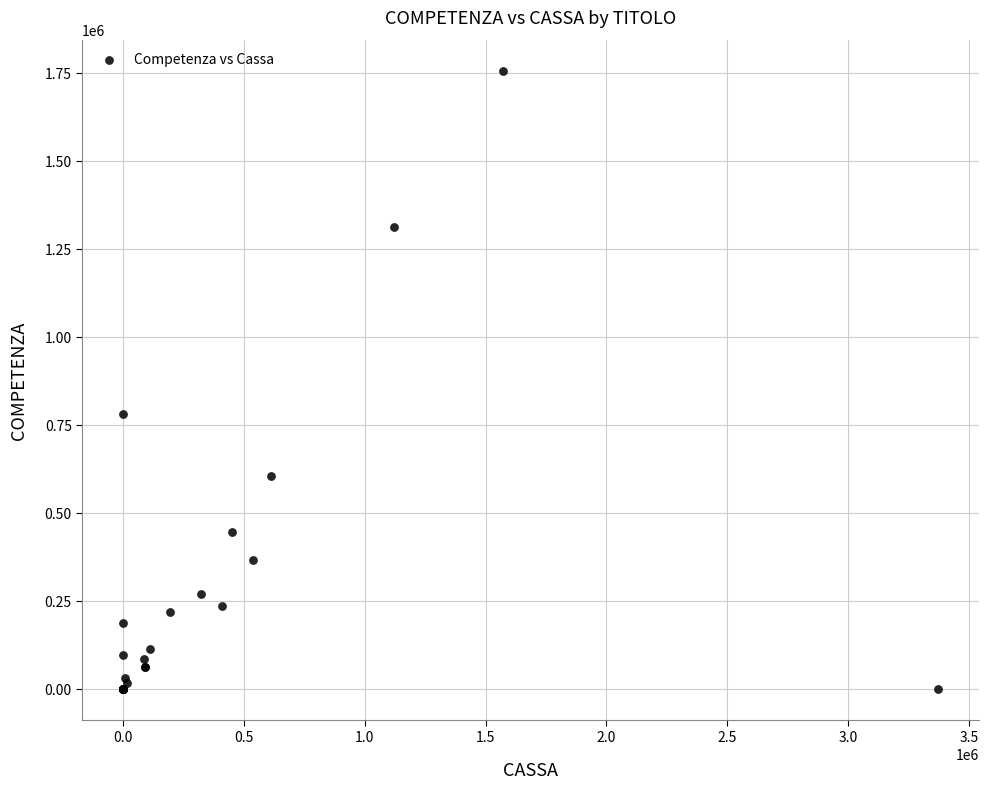

What Y value in the scatter plot is closest to 878167?

782091.2